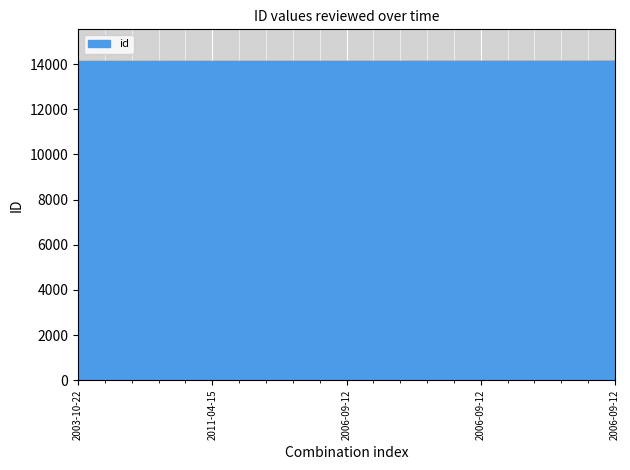

Which label corresponds to the smallest value in the chart?

2003-10-22